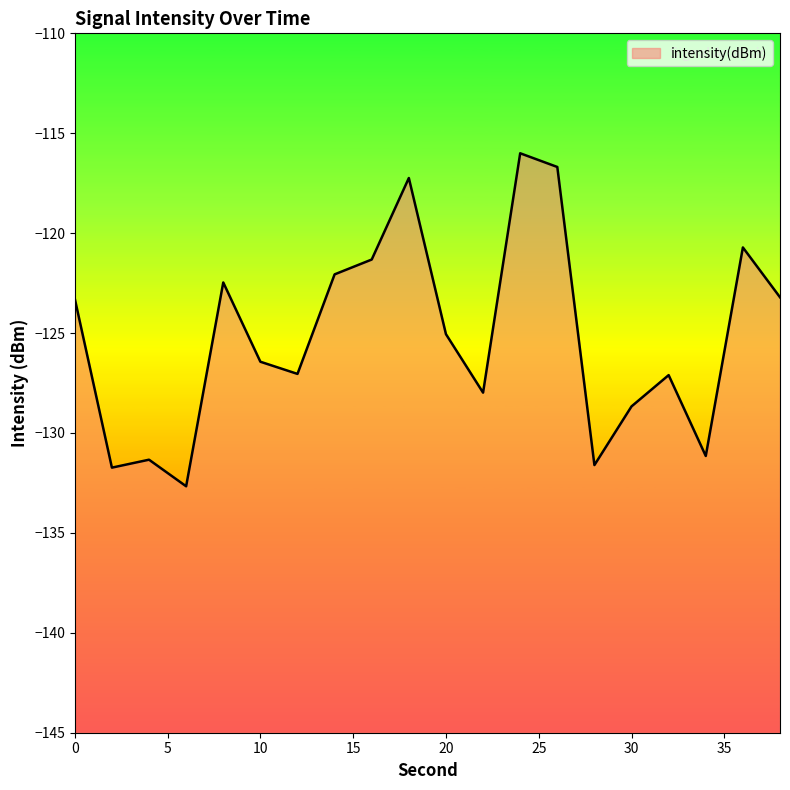

True or false: the data shows -131.2 at 34.

True